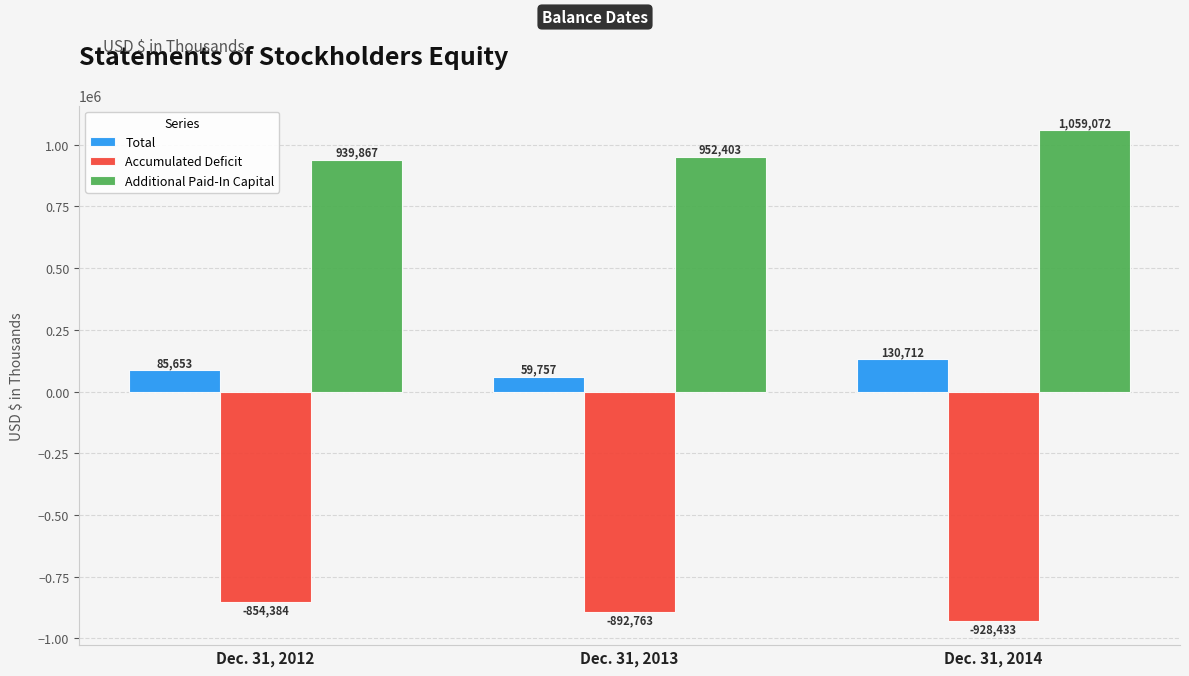

At how many categories does at least one series exceed 664336?

3